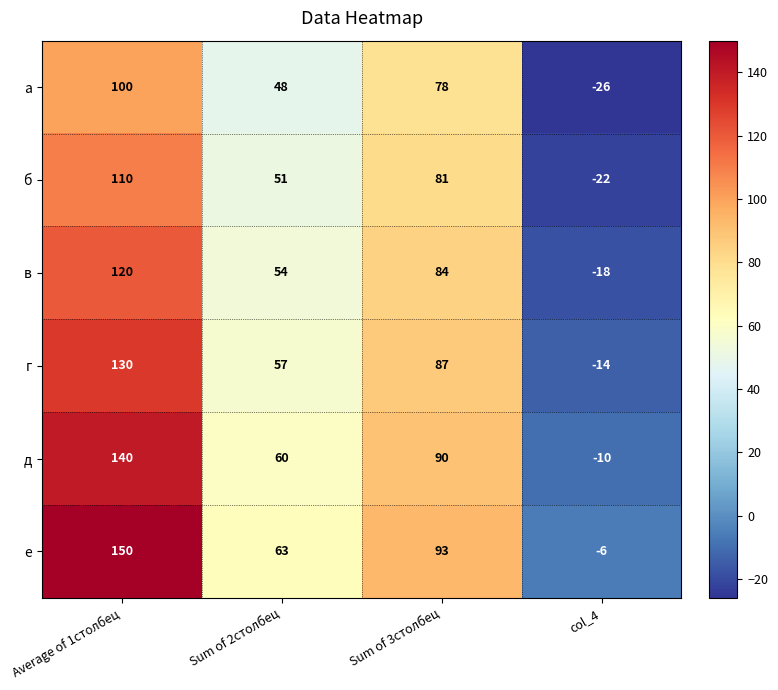

Is it true that е equals 63 at Sum of 2столбец?

True